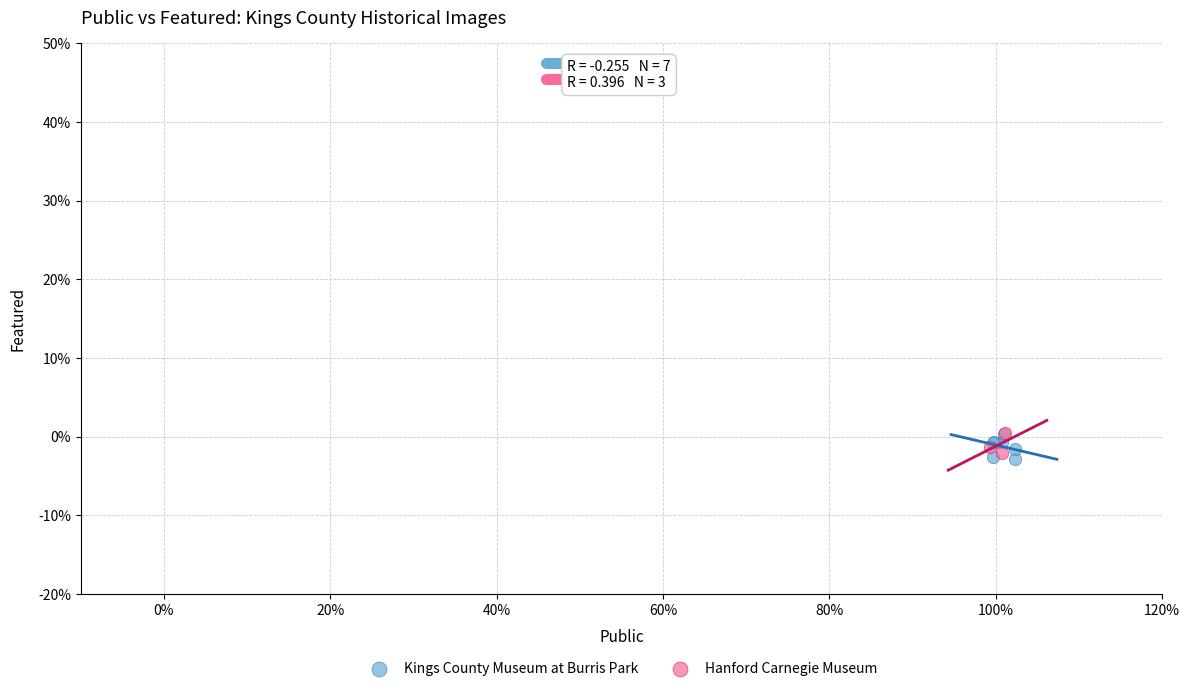

Which series contains the lowest Y value?

Kings County Museum at Burris Park